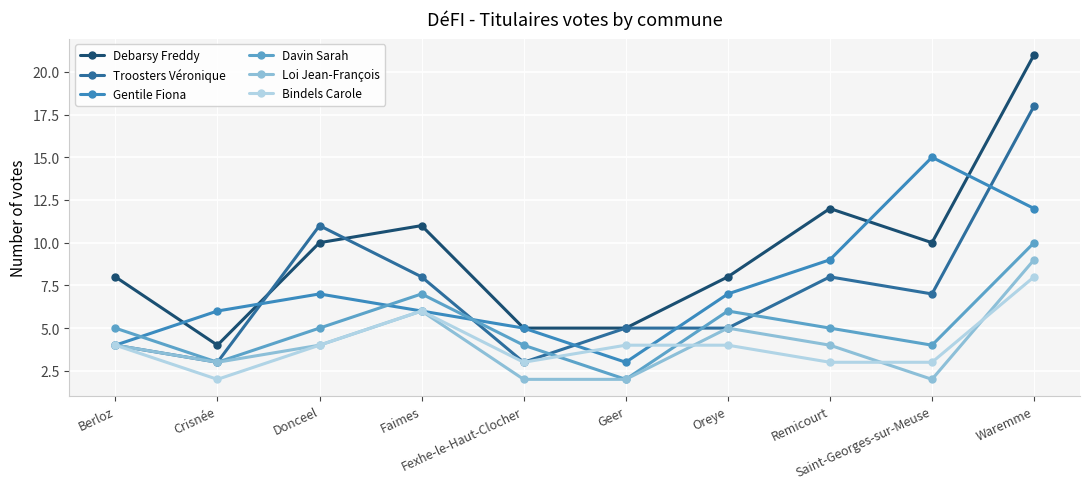

What is the maximum value shown in the chart?

21